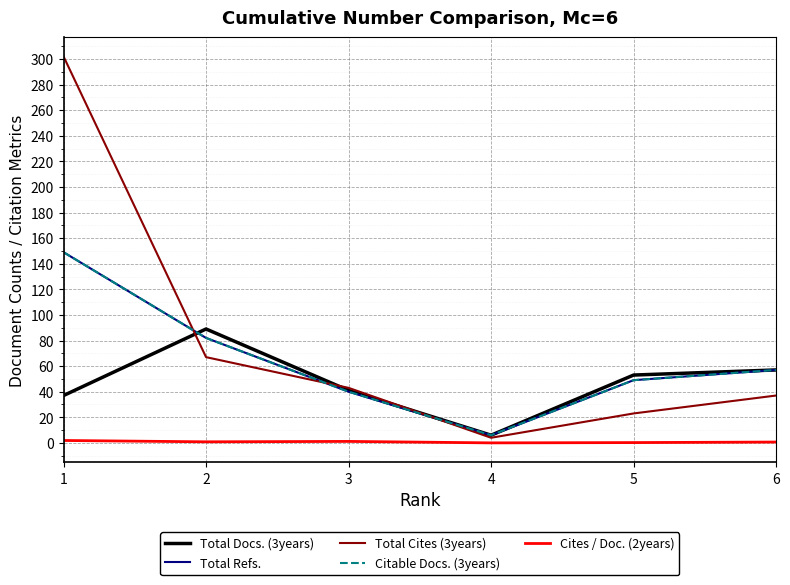

Where is Total Docs. (3years) nearest to the value 47?

3